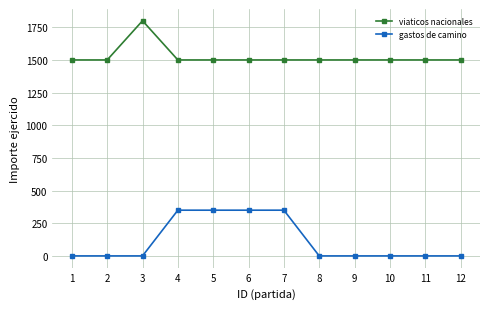

What is the difference between the maximum and minimum values in the gastos de camino series?

350